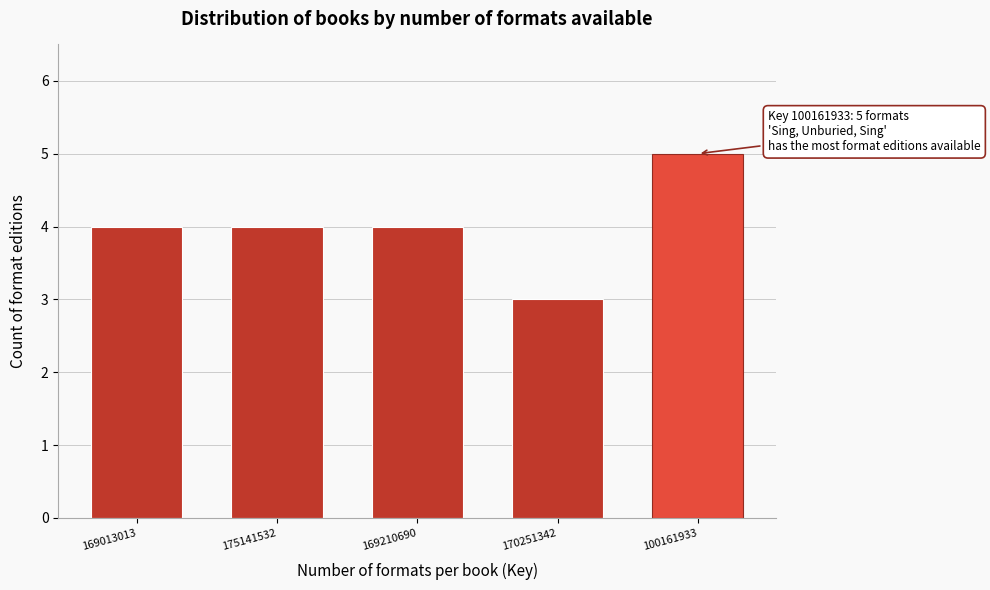

Reading left to right, extract all data points from this chart.

169013013=4	175141532=4	169210690=4	170251342=3	100161933=5